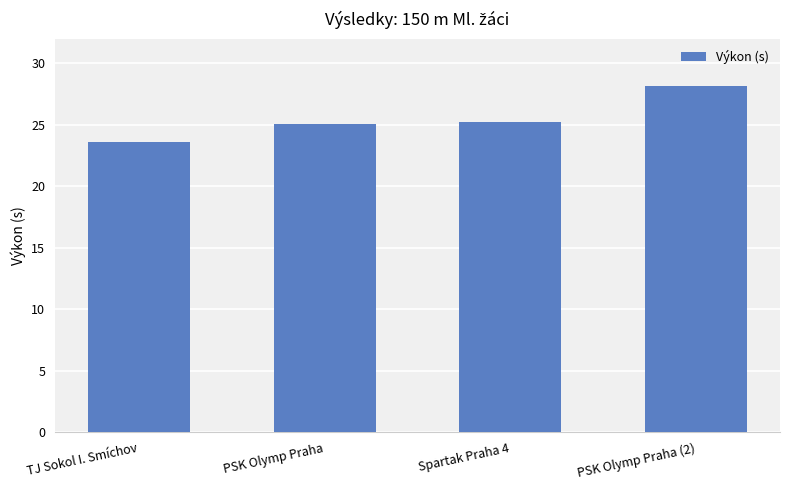

What is the sum of all values?

102.0